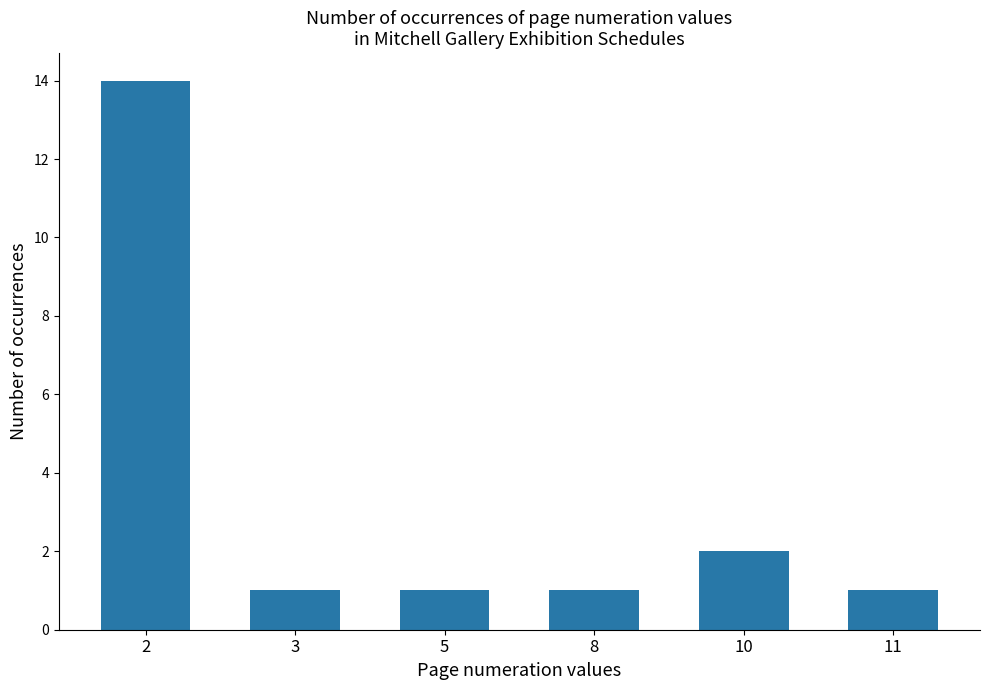

What is the value of the 4th bar from the left?

1